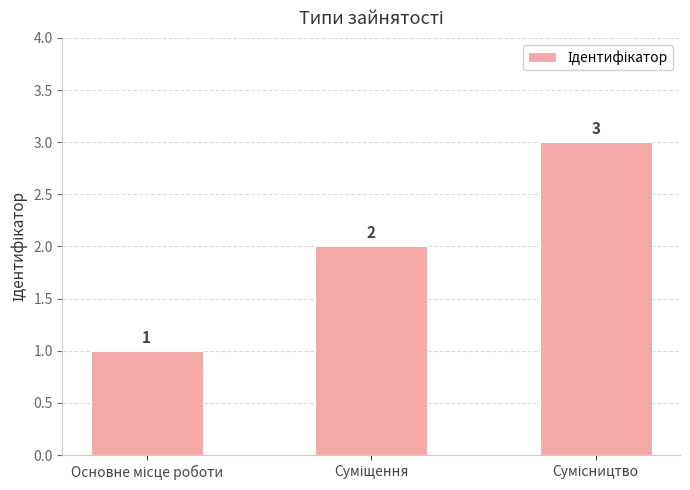

What is the sum of all values?

6